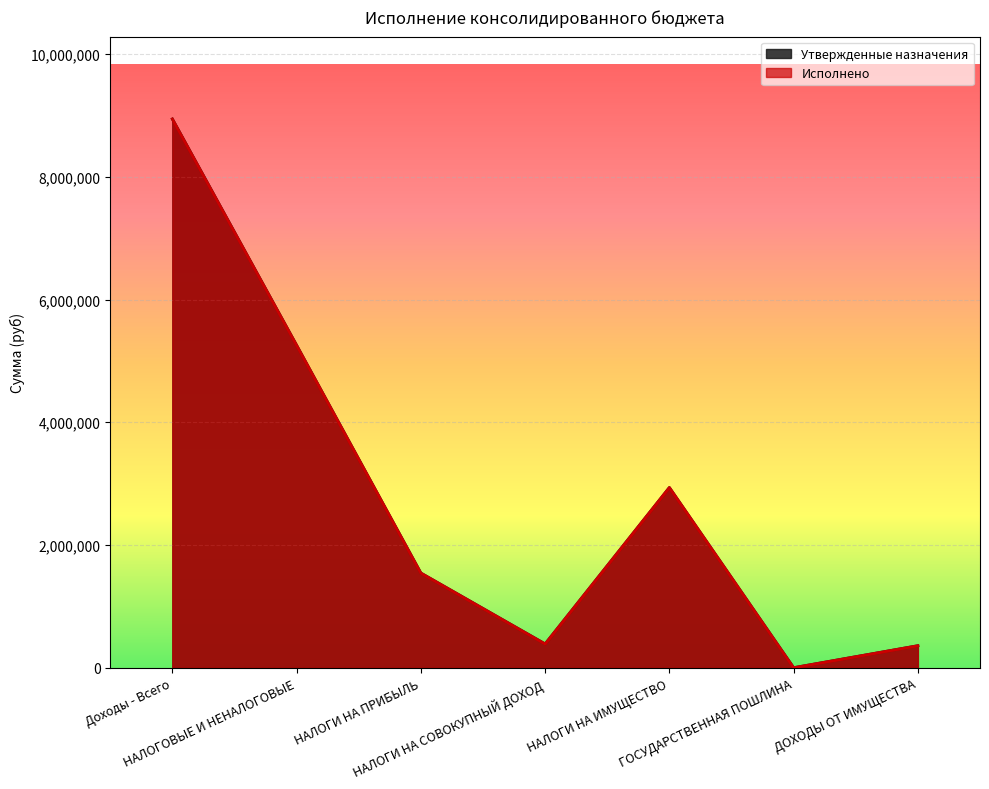

What is the label of the 6th point from the right?

НАЛОГОВЫЕ И НЕНАЛОГОВЫЕ